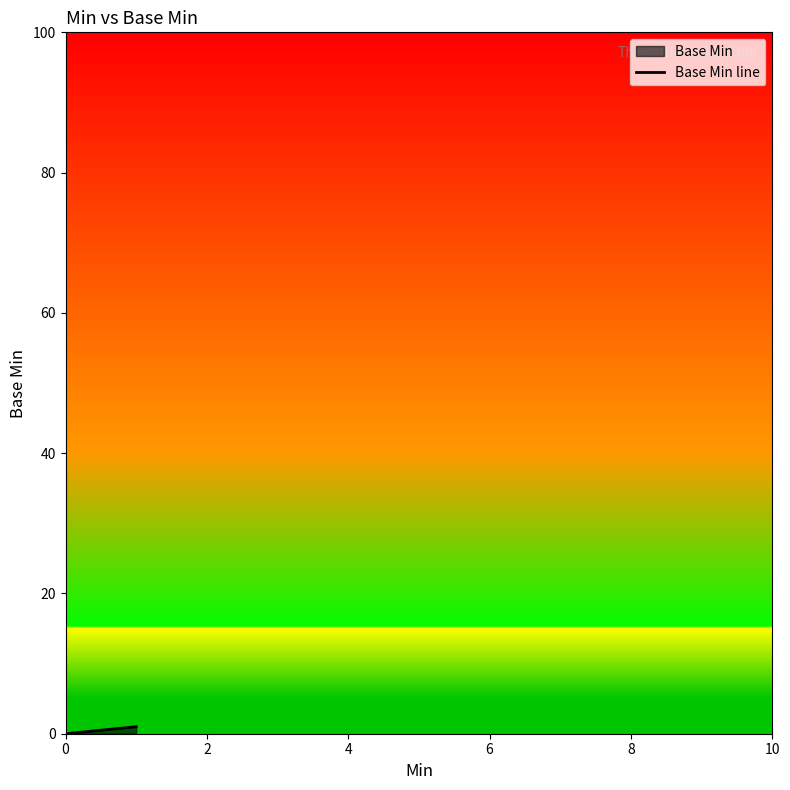

True or false: the data shows 0 at 0.

False